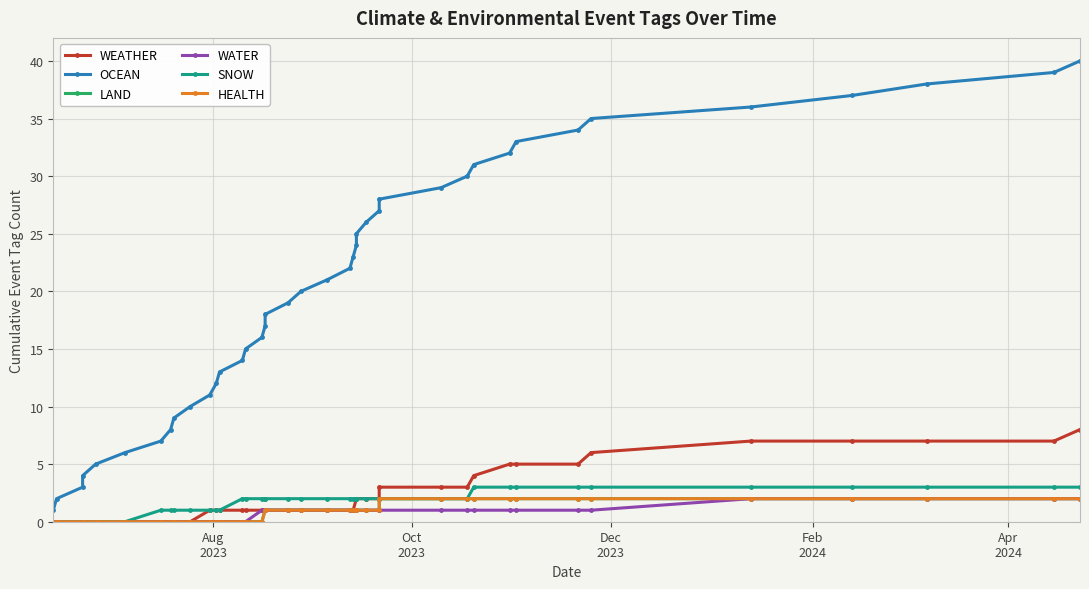

What is the sum of all WATER values?

30